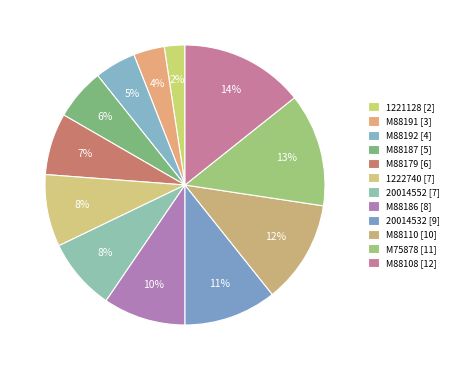

To the nearest percent, what percentage of the pie is M88187?

6%